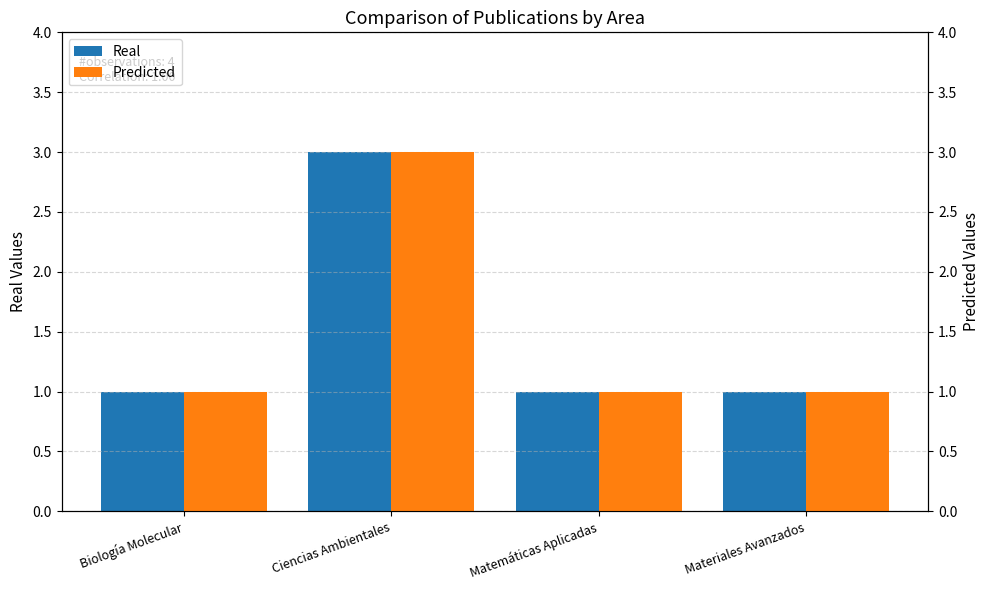

True or false: Real has a value of 2 at Matemáticas Aplicadas.

False